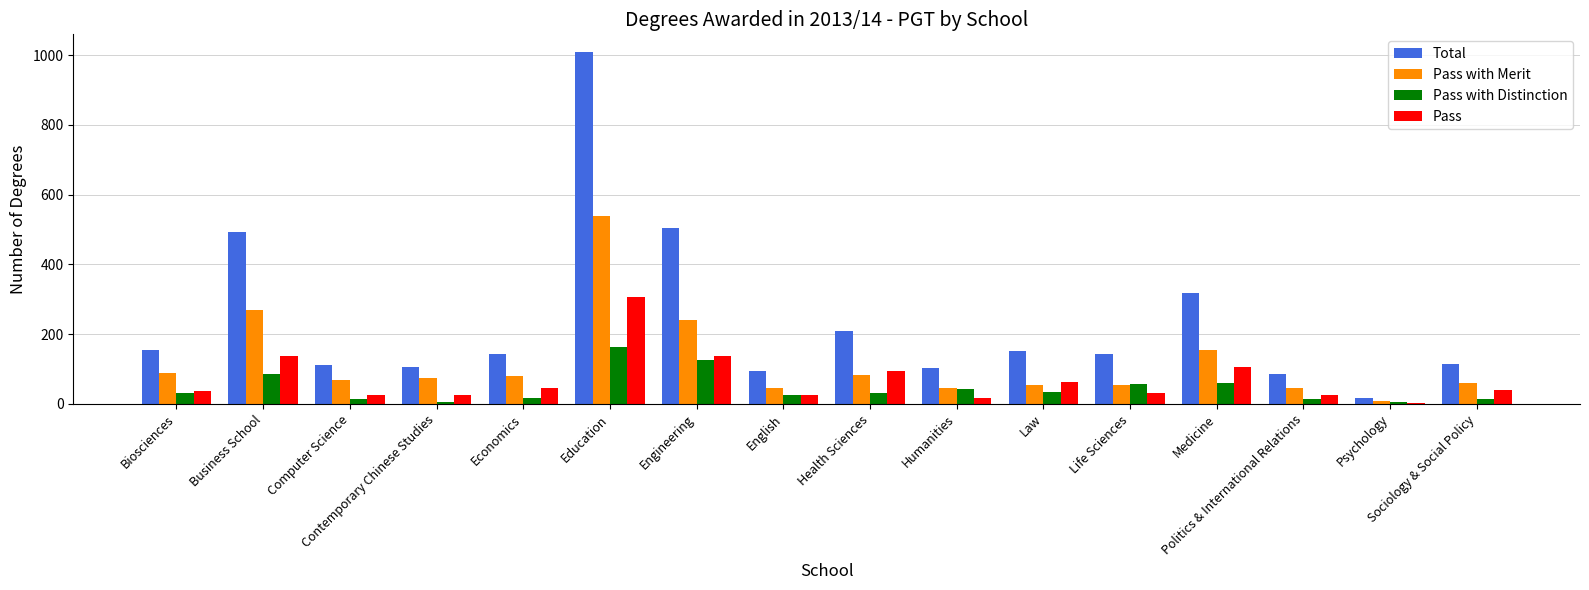

What is the maximum value shown in the chart?

1009.0